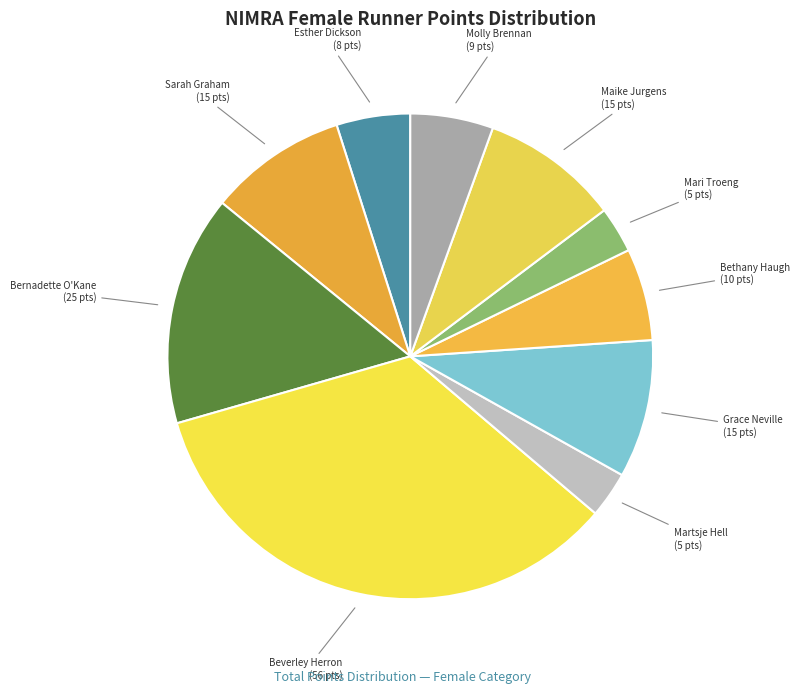

Count the number of slices in the pie.

10